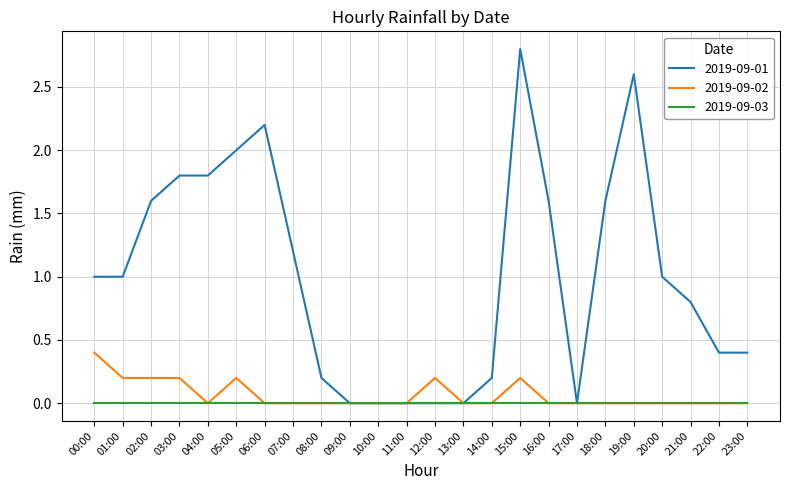

Which label corresponds to the largest value in the chart?

15:00